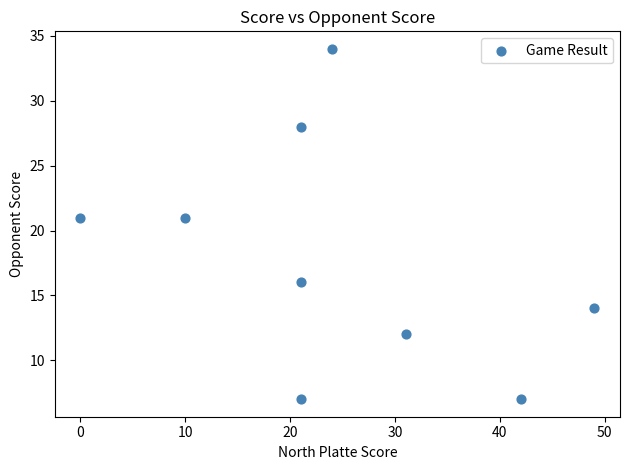

What is the average X value?

24